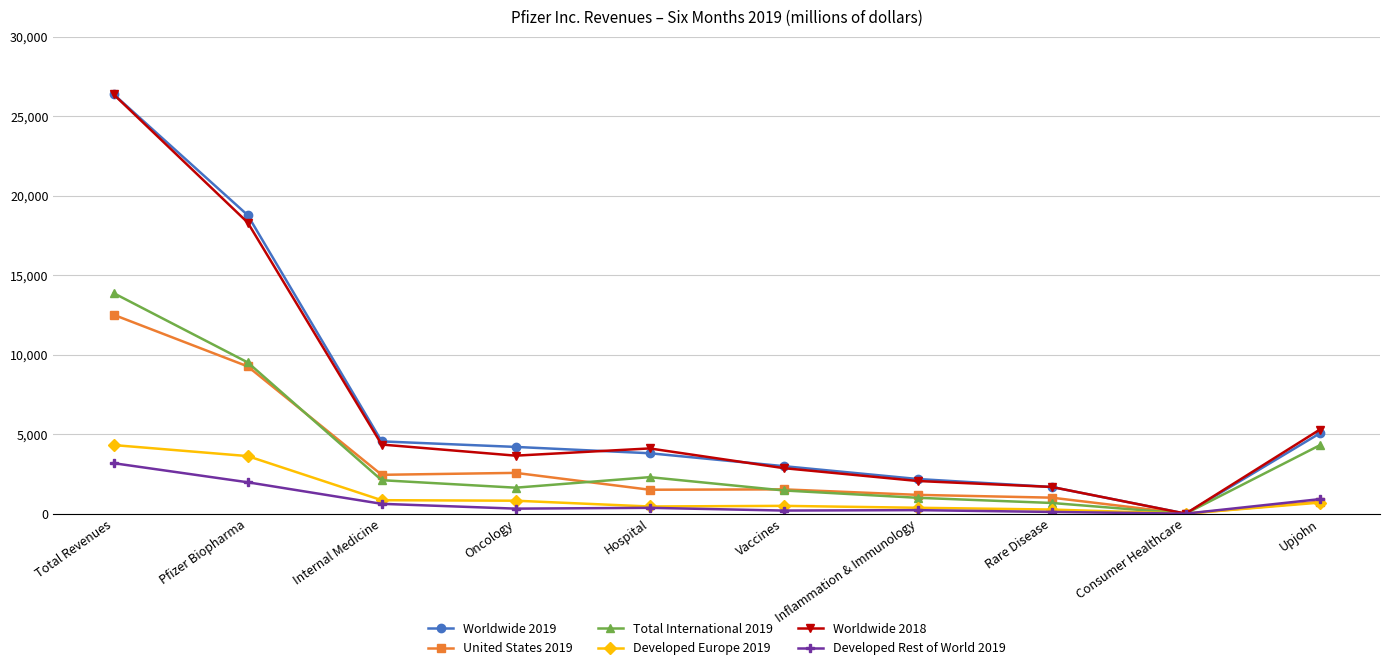

Count the number of data series in this chart.

6